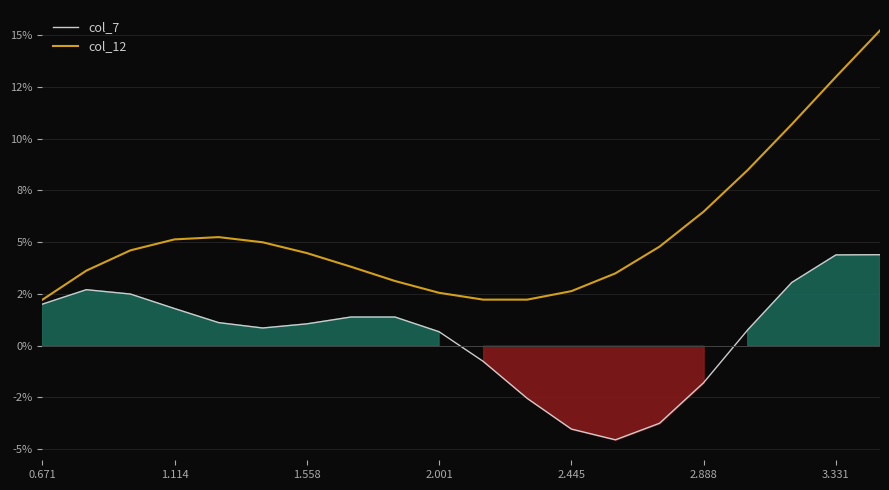

Which series has the largest total across all categories?

col_12